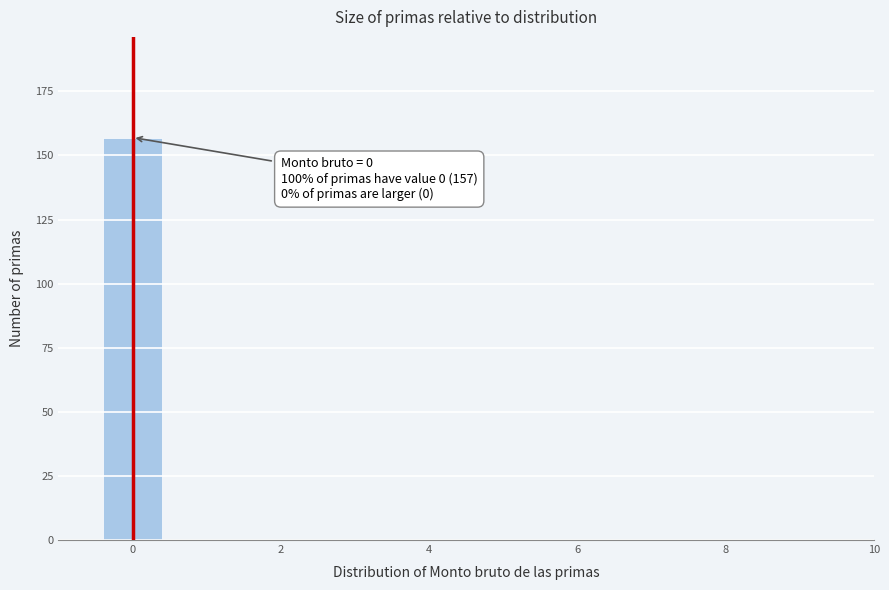

Which range on the x-axis has the tallest bar?

-0.5 to 0.5